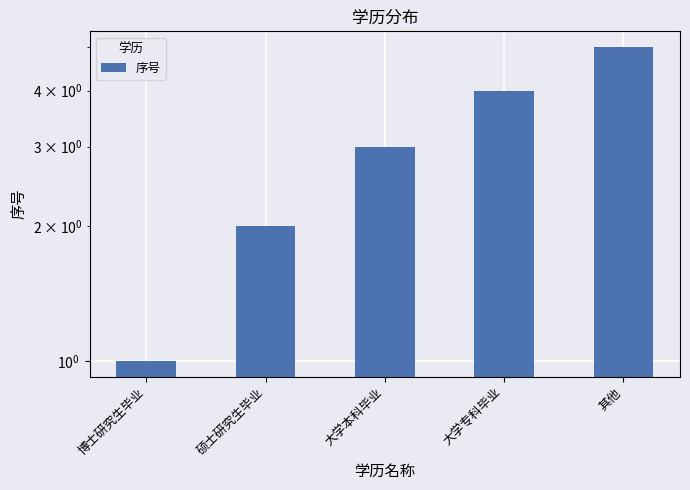

What is the ratio of the value at 博士研究生毕业 to the value at 其他?

0.2